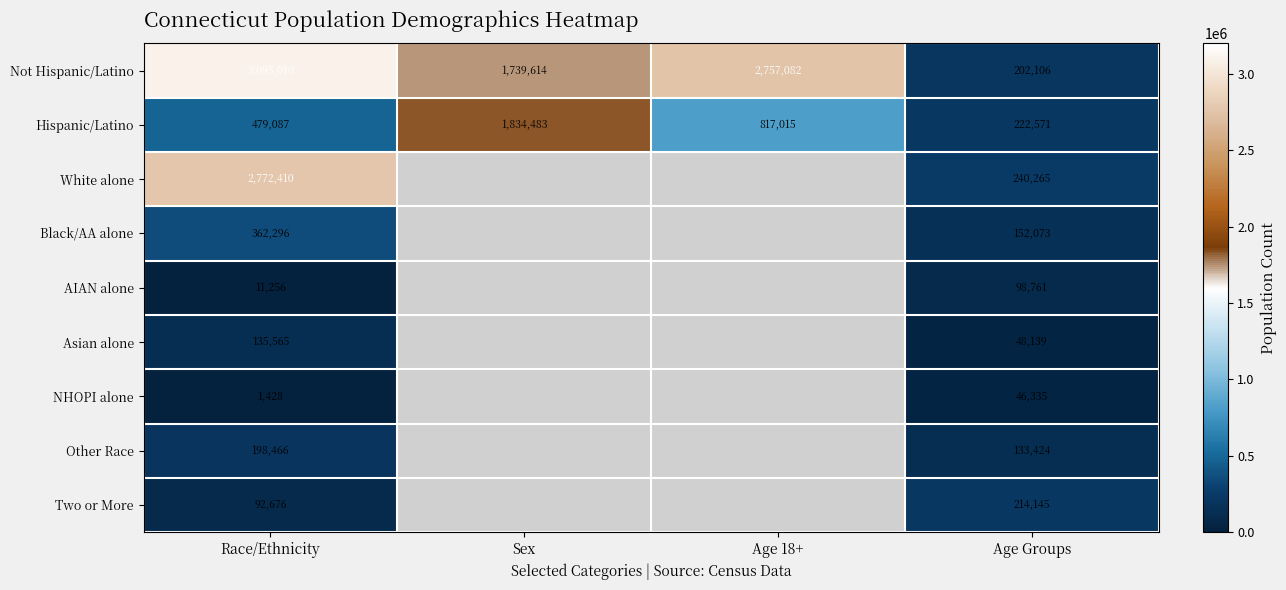

What is the difference between the highest and lowest values at Race/Ethnicity?

3093582